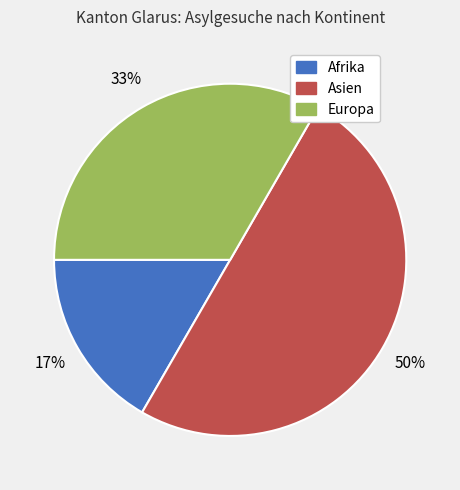

Which has a higher value, Asien or Europa?

Asien